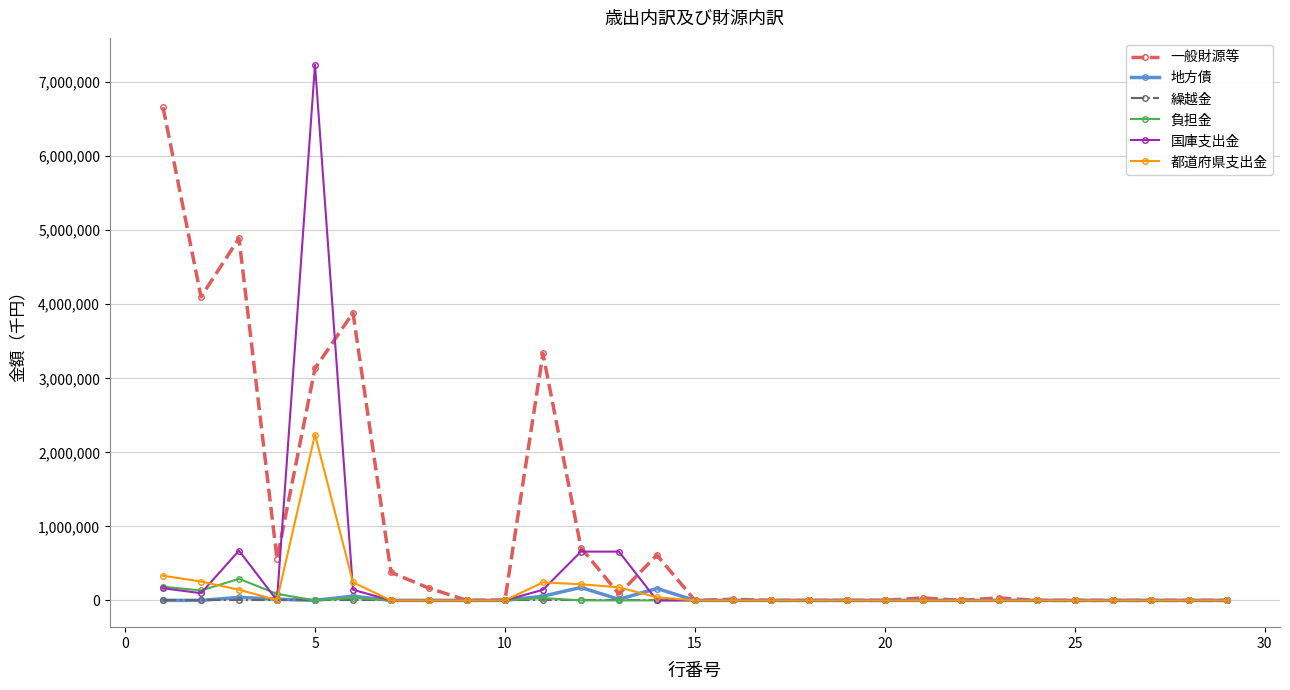

True or false: 都道府県支出金 has more than 1 interior local peaks.

True